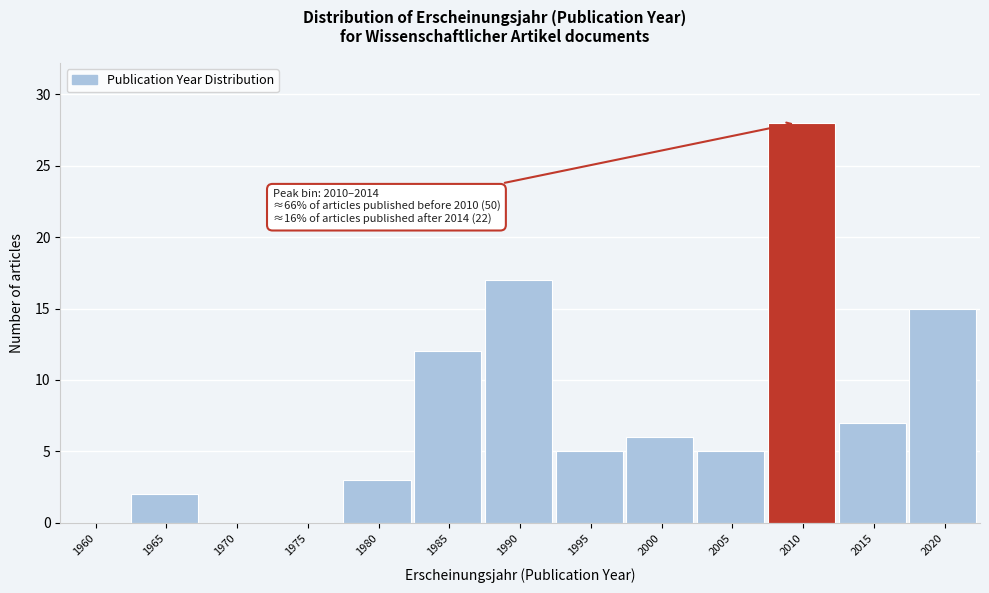

Reading left to right, what are all the values shown in this chart?

1960=0	1965=2	1970=0	1975=0	1980=3	1985=12	1990=17	1995=5	2000=6	2005=5	2010=28	2015=7	2020=15